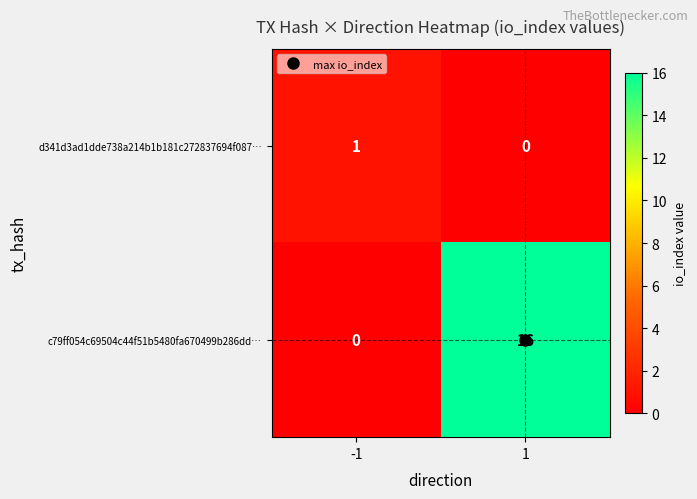

What is the difference between the highest and lowest values at -1?

1